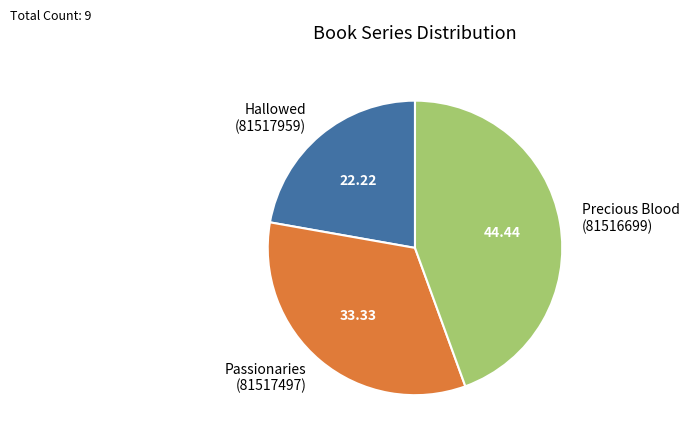

Do Hallowed (81517959) and Passionaries (81517497) together represent more than half of the pie?

Yes